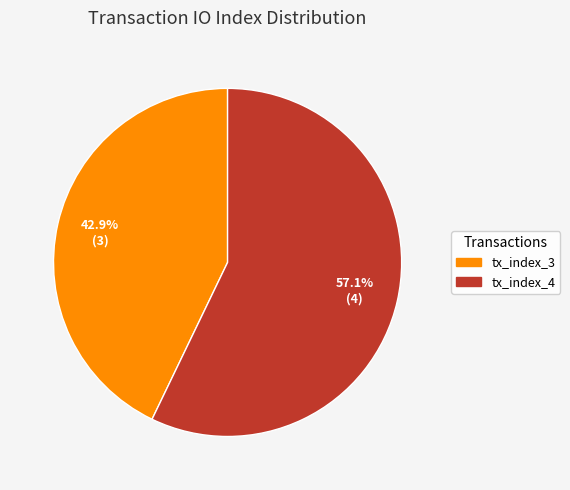

What percentage is the tx_index_3 slice, to the nearest percent?

43%